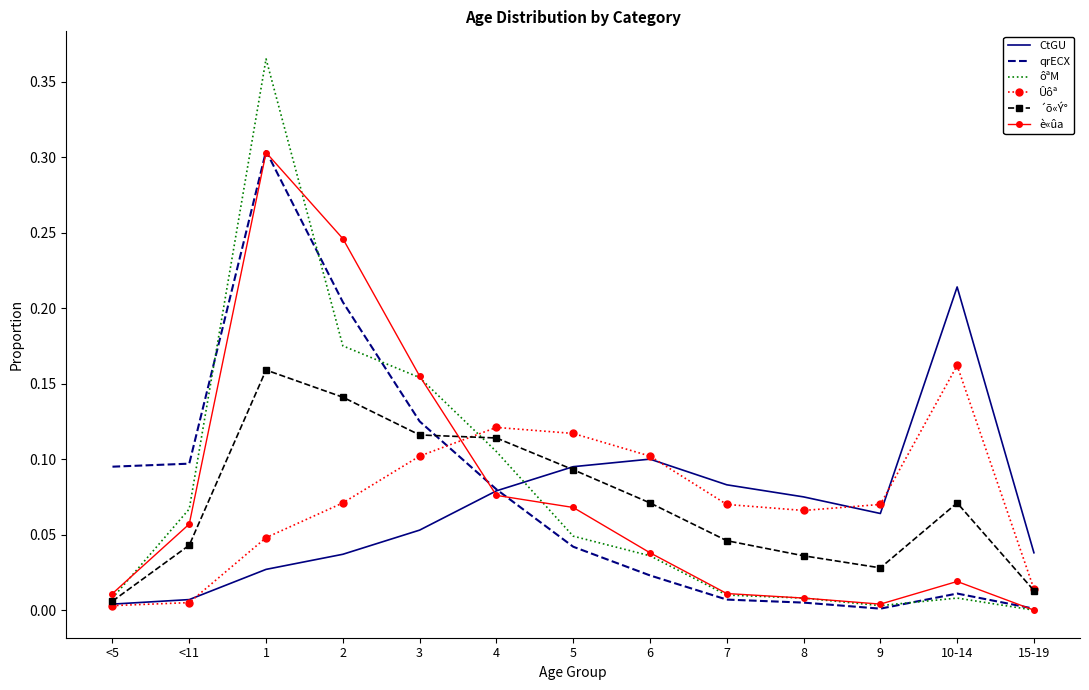

Is the value of ôªM at <11 greater than the value of CtGU at 15-19?

Yes